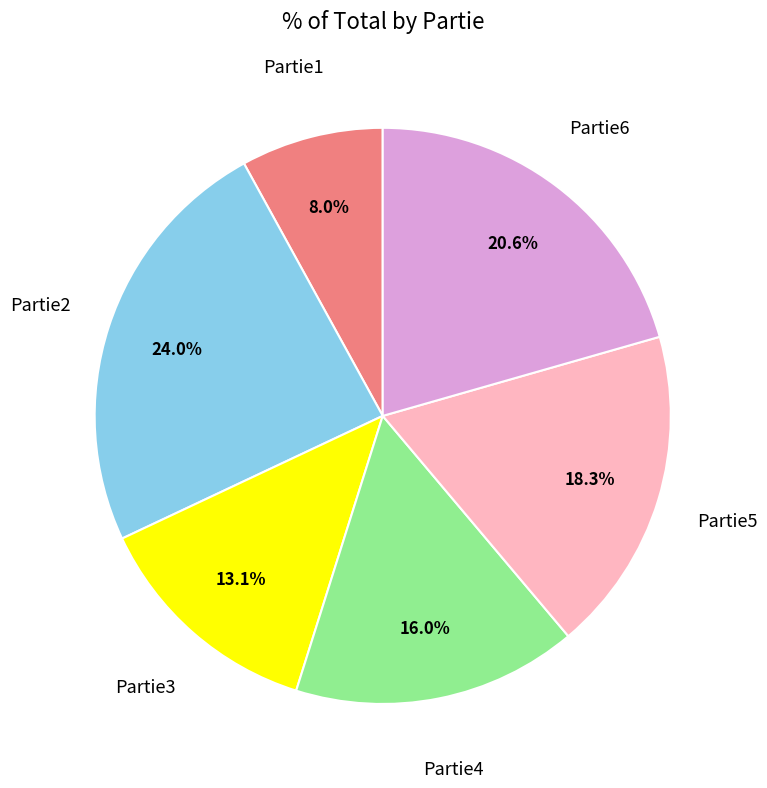

Does any single category account for the majority?

No